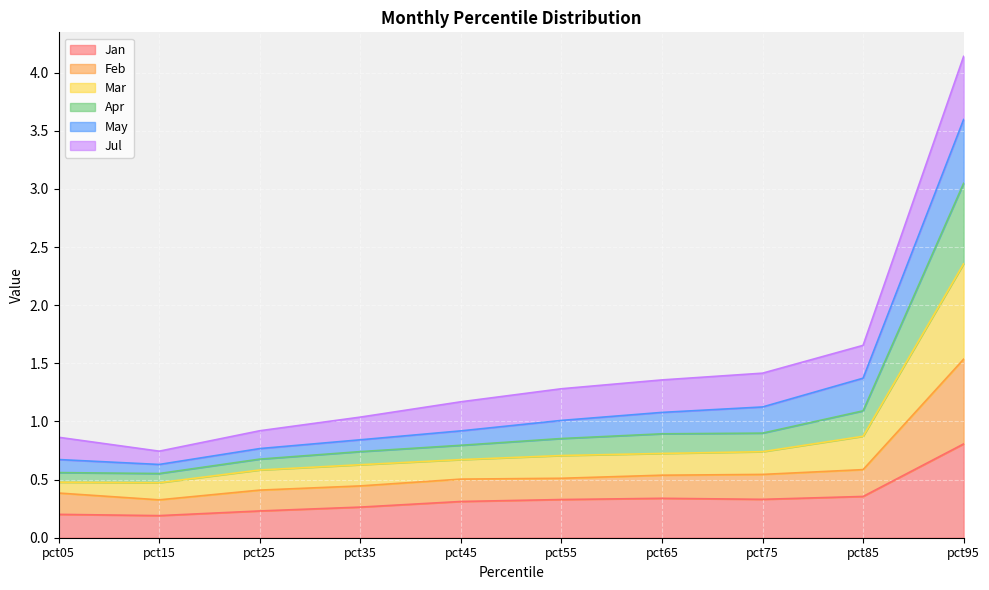

What is the highest value of the Jan series?

0.8